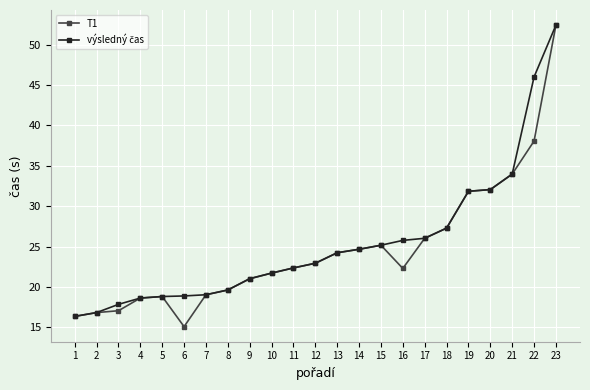

True or false: T1 has a value of 32.1 at 9.

False